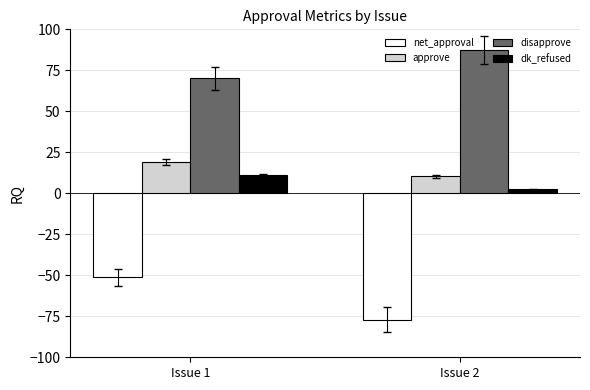

What is the sum of the net_approval values at Issue 2 and Issue 1?

-128.3